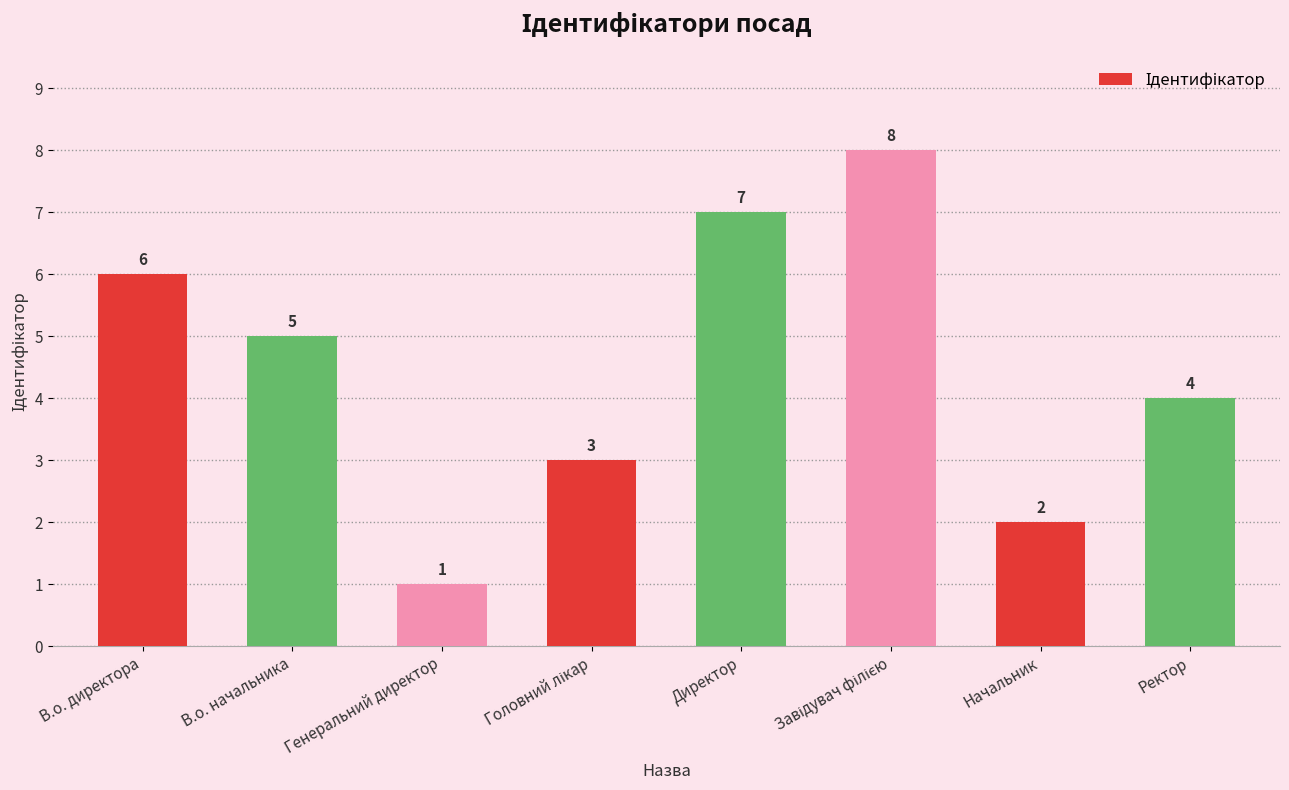

What position from the left is Ректор?

8